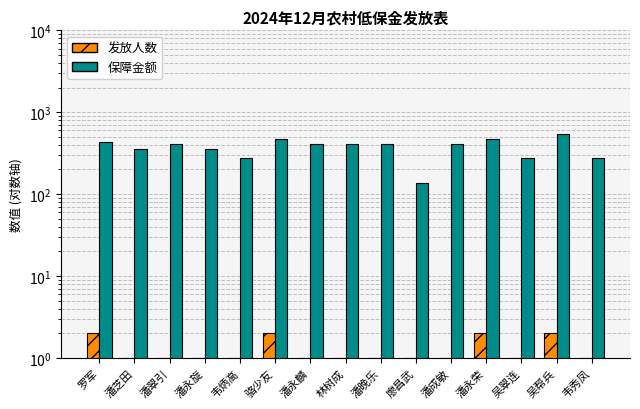

At which category is the sum across all series the highest?

吴帮兵